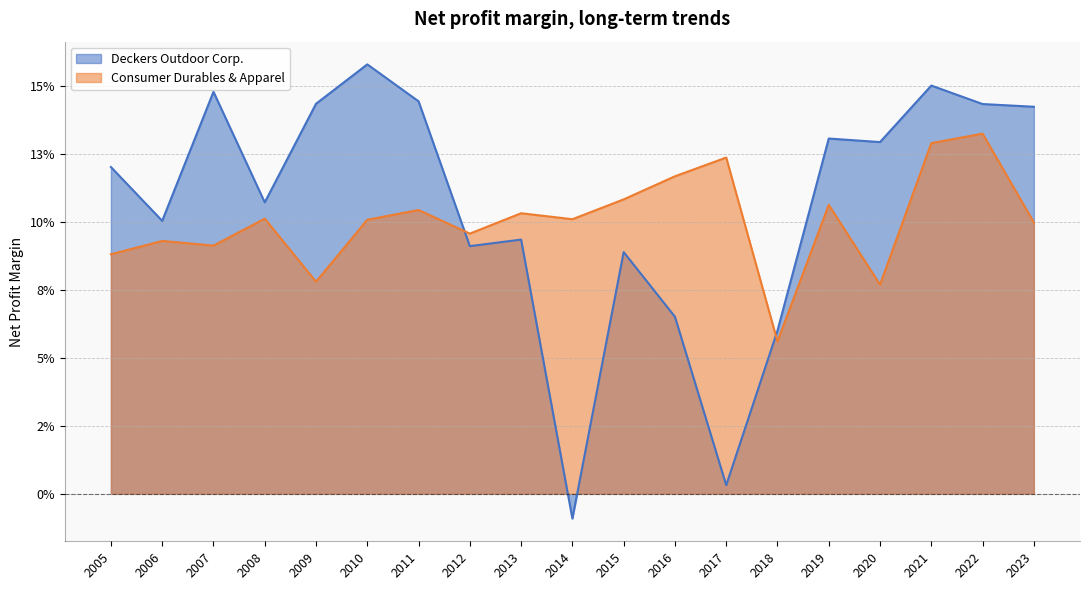

Count the Consumer Durables & Apparel values in the range 0 to 1.

19